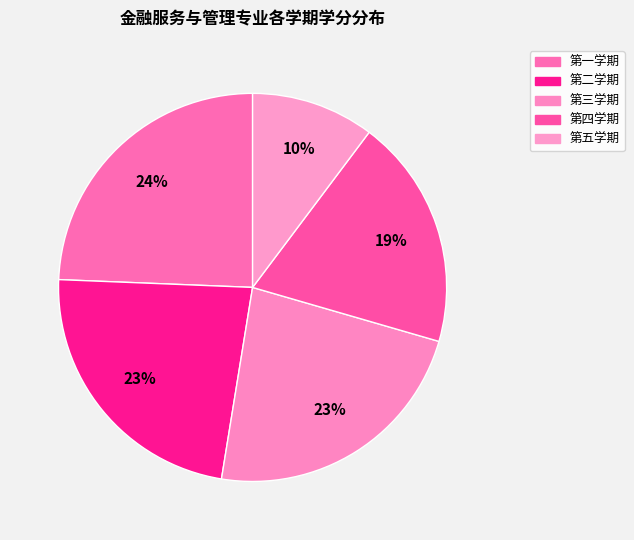

True or false: 第二学期 accounts for 31% of the total.

False